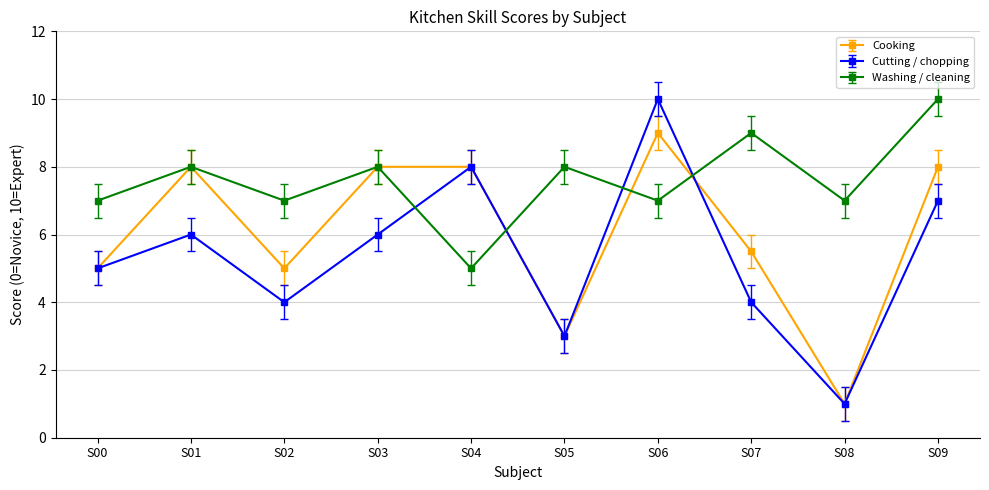

How many series are shown in this chart?

3